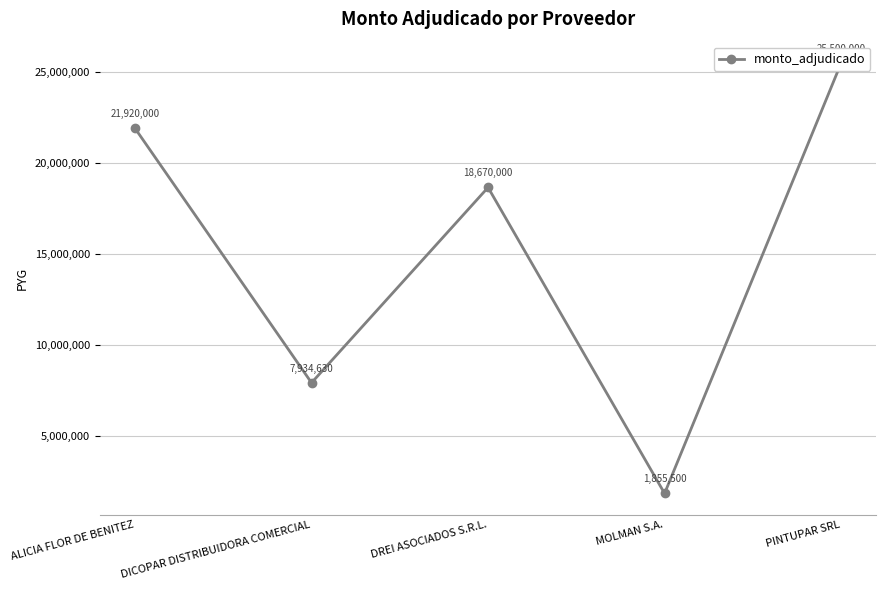

Rank the categories by value from highest to lowest.

PINTUPAR SRL, ALICIA FLOR DE BENITEZ, DREI ASOCIADOS S.R.L., DICOPAR DISTRIBUIDORA COMERCIAL, MOLMAN S.A.